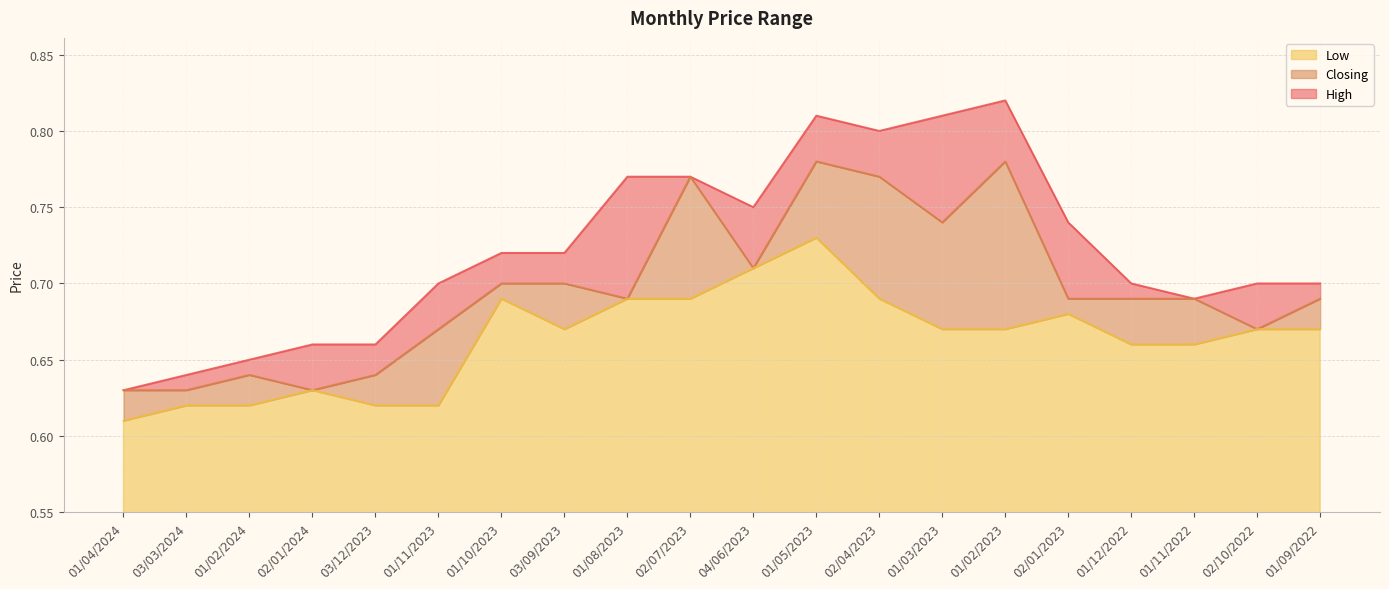

Reading left to right, list all the values displayed in this chart.

High: 0.6	0.6	0.7	0.7	0.7	0.7	0.7	0.7	0.8	0.8	0.8	0.8	0.8	0.8	0.8	0.7	0.7	0.7	0.7	0.7
Closing: 0.6	0.6	0.6	0.6	0.6	0.7	0.7	0.7	0.7	0.8	0.7	0.8	0.8	0.7	0.8	0.7	0.7	0.7	0.7	0.7
Low: 0.6	0.6	0.6	0.6	0.6	0.6	0.7	0.7	0.7	0.7	0.7	0.7	0.7	0.7	0.7	0.7	0.7	0.7	0.7	0.7